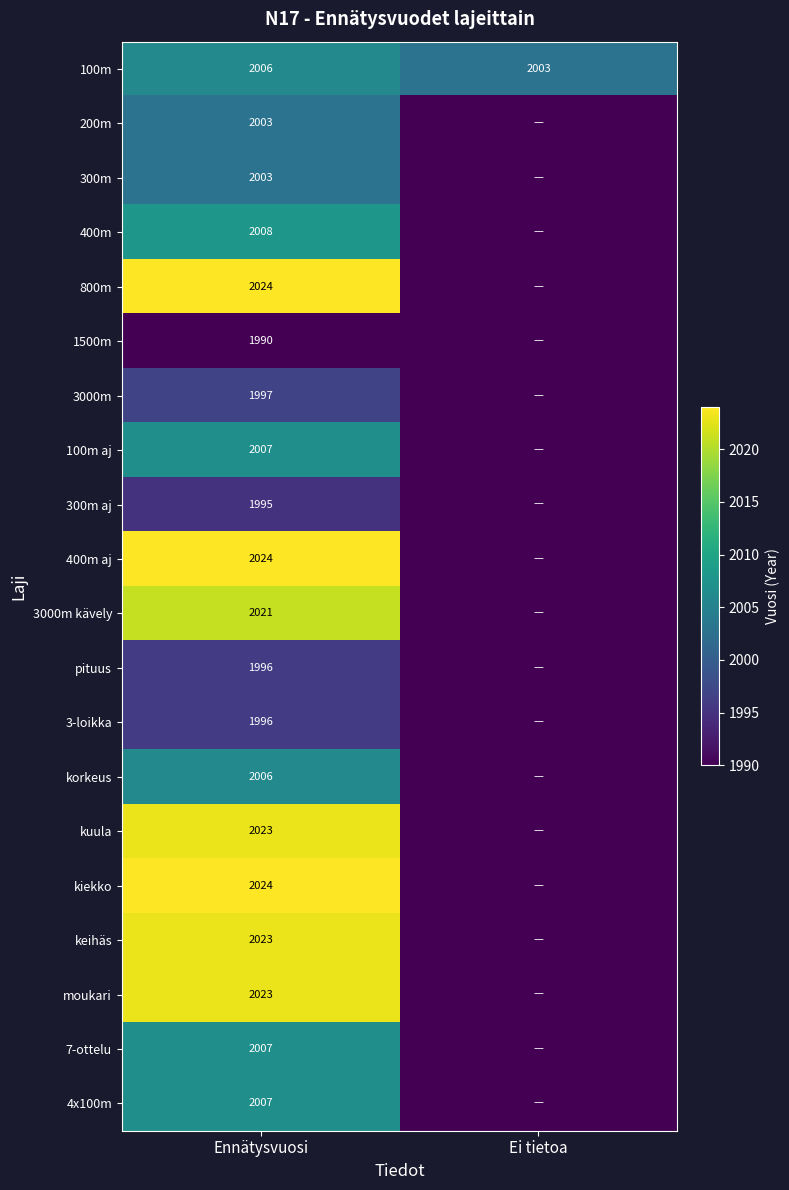

At which category is the sum across all series the highest?

Ennätysvuosi